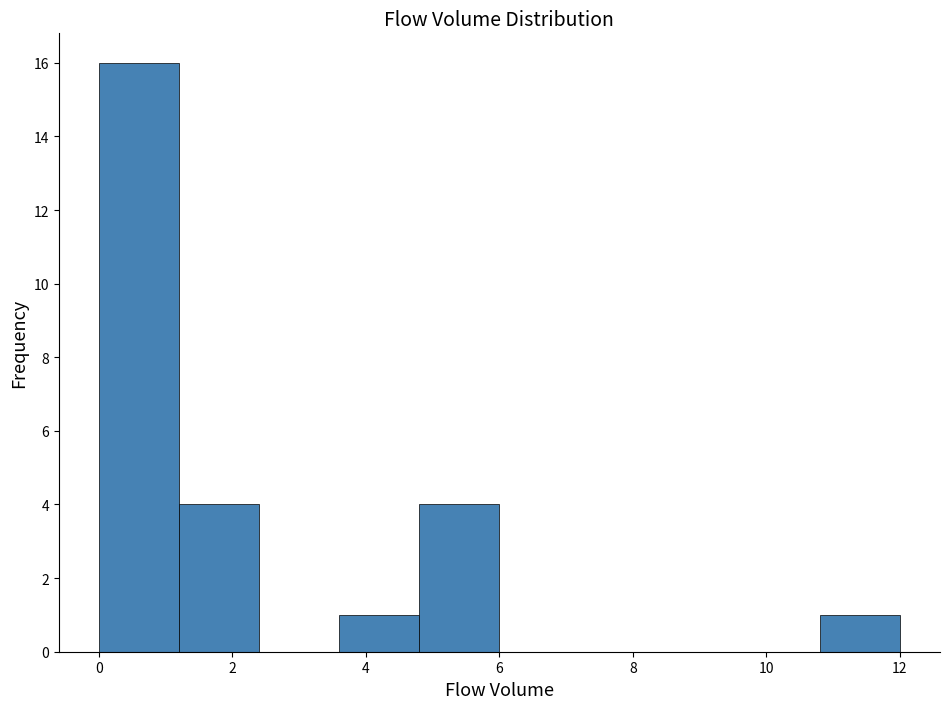

Over which range of the x-axis is the bar tallest?

0.0 to 1.2